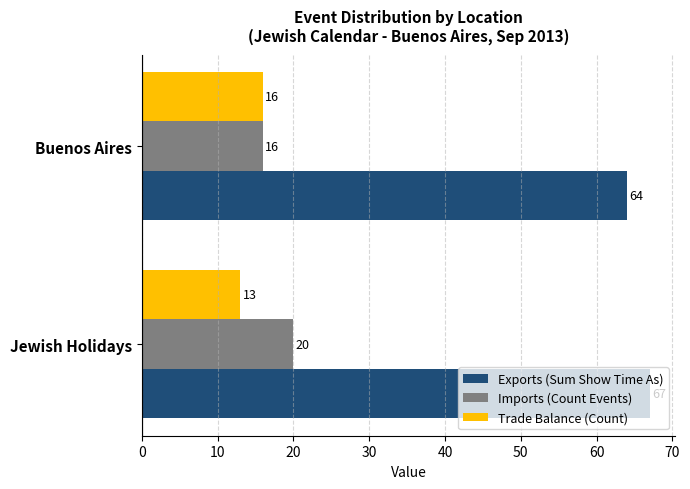

Is the value of Imports (Count Events) at Jewish Holidays greater than the value of Exports (Sum Show Time As) at Jewish Holidays?

No